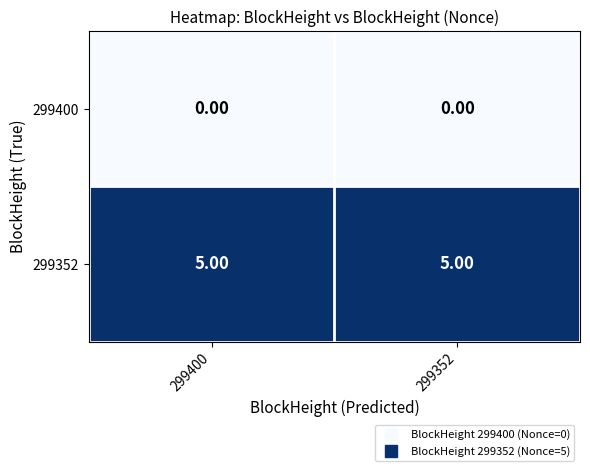

What is the total value across all series at 299400?

5